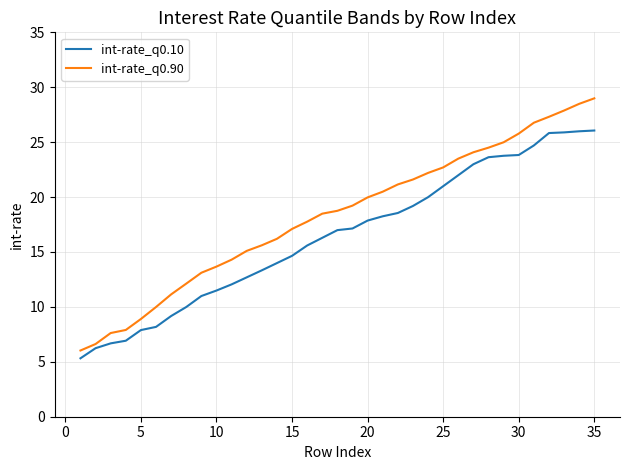

What is the difference between the maximum and minimum values in the int-rate_q0.90 series?

23.0